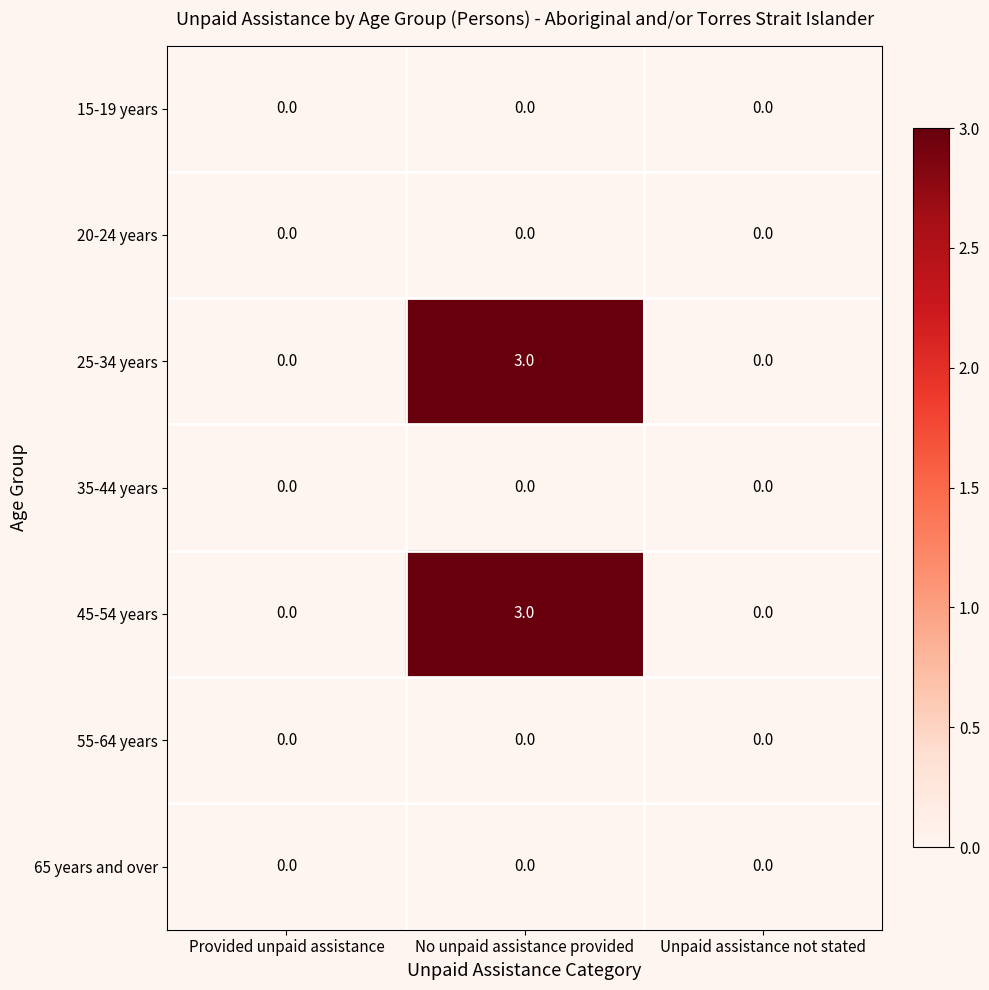

What is the approximate value of 25-34 years at No unpaid assistance provided?

3